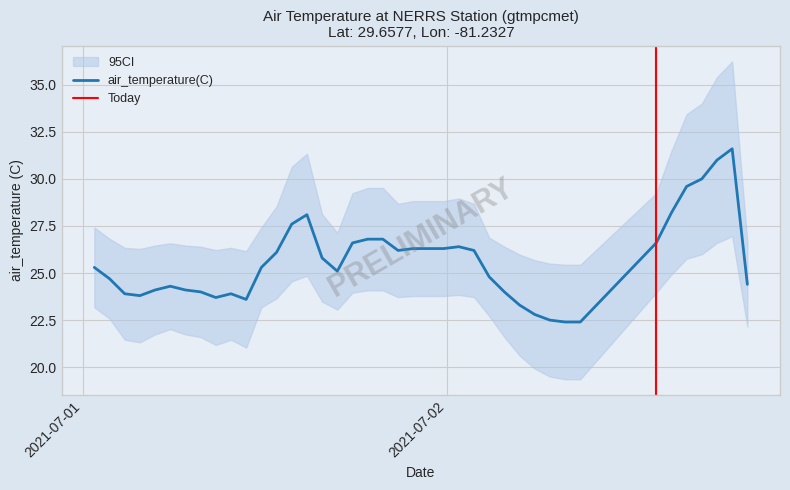

What is the average value?

25.6